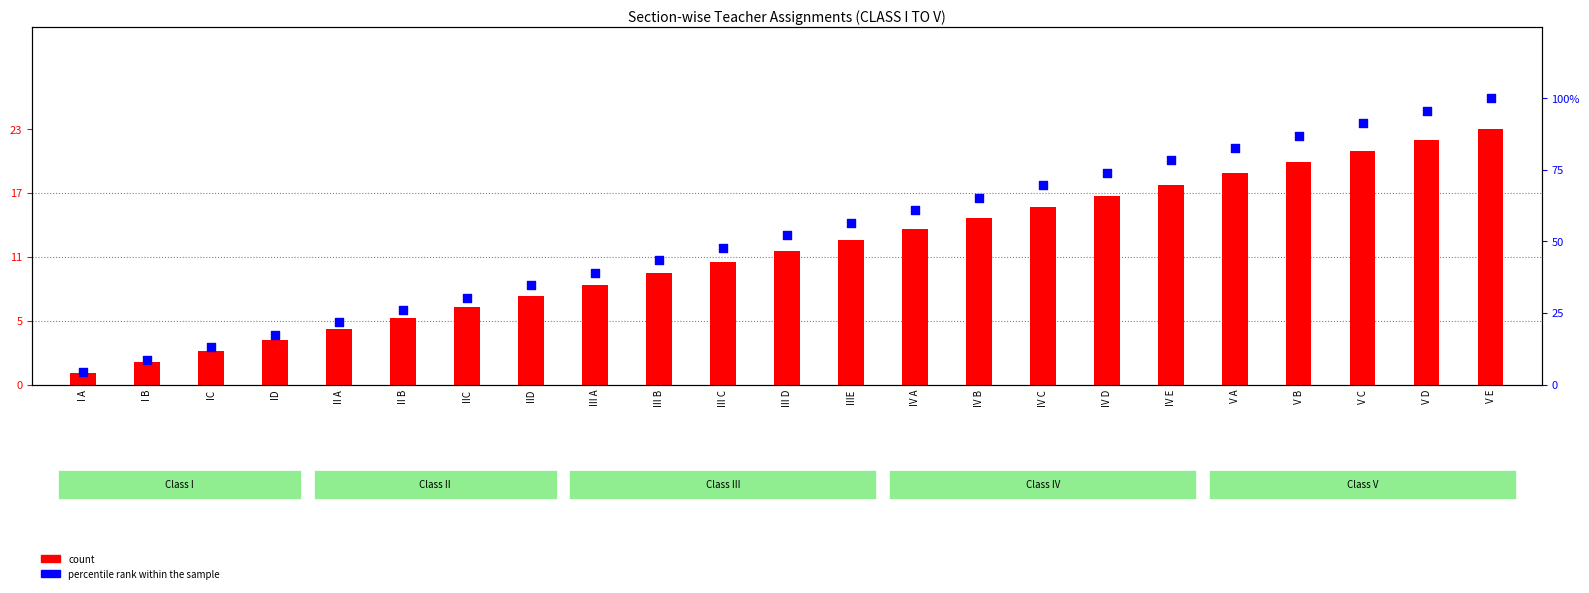

Which series has the largest total across all categories?

percentile rank within the sample